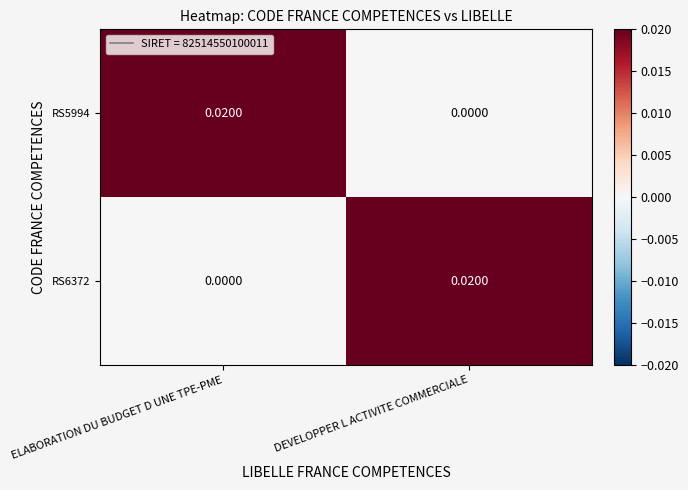

At which label does RS6372 reach its minimum?

ELABORATION DU BUDGET D UNE TPE-PME